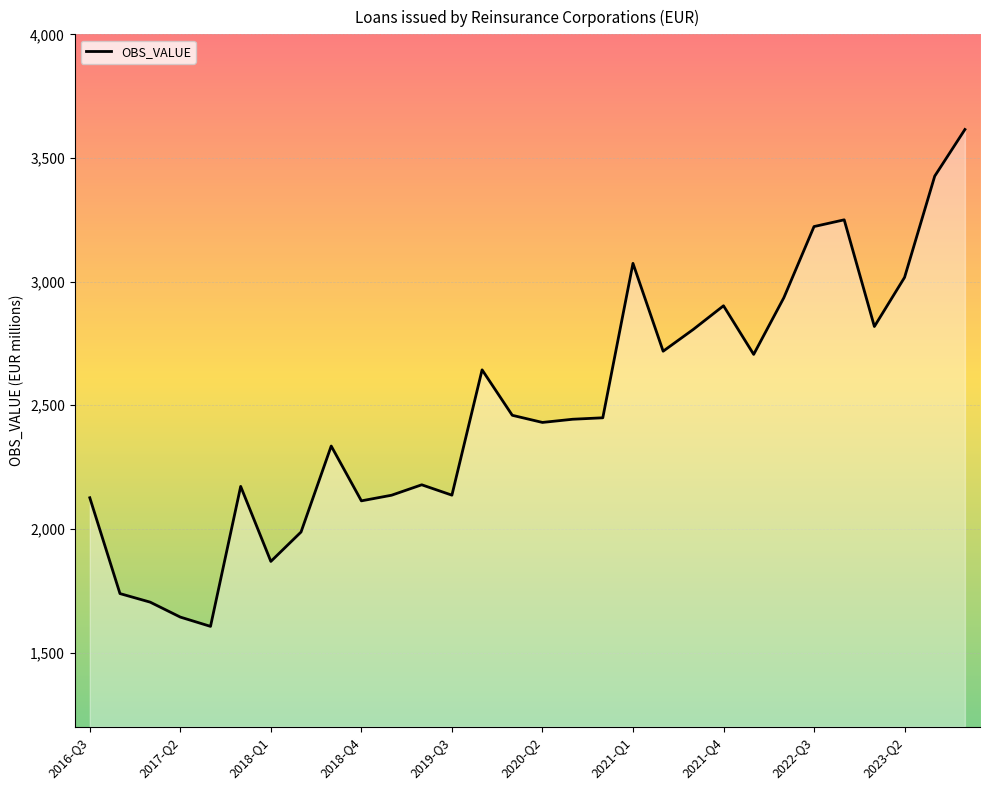

What is the maximum value shown in the chart?

3615.1